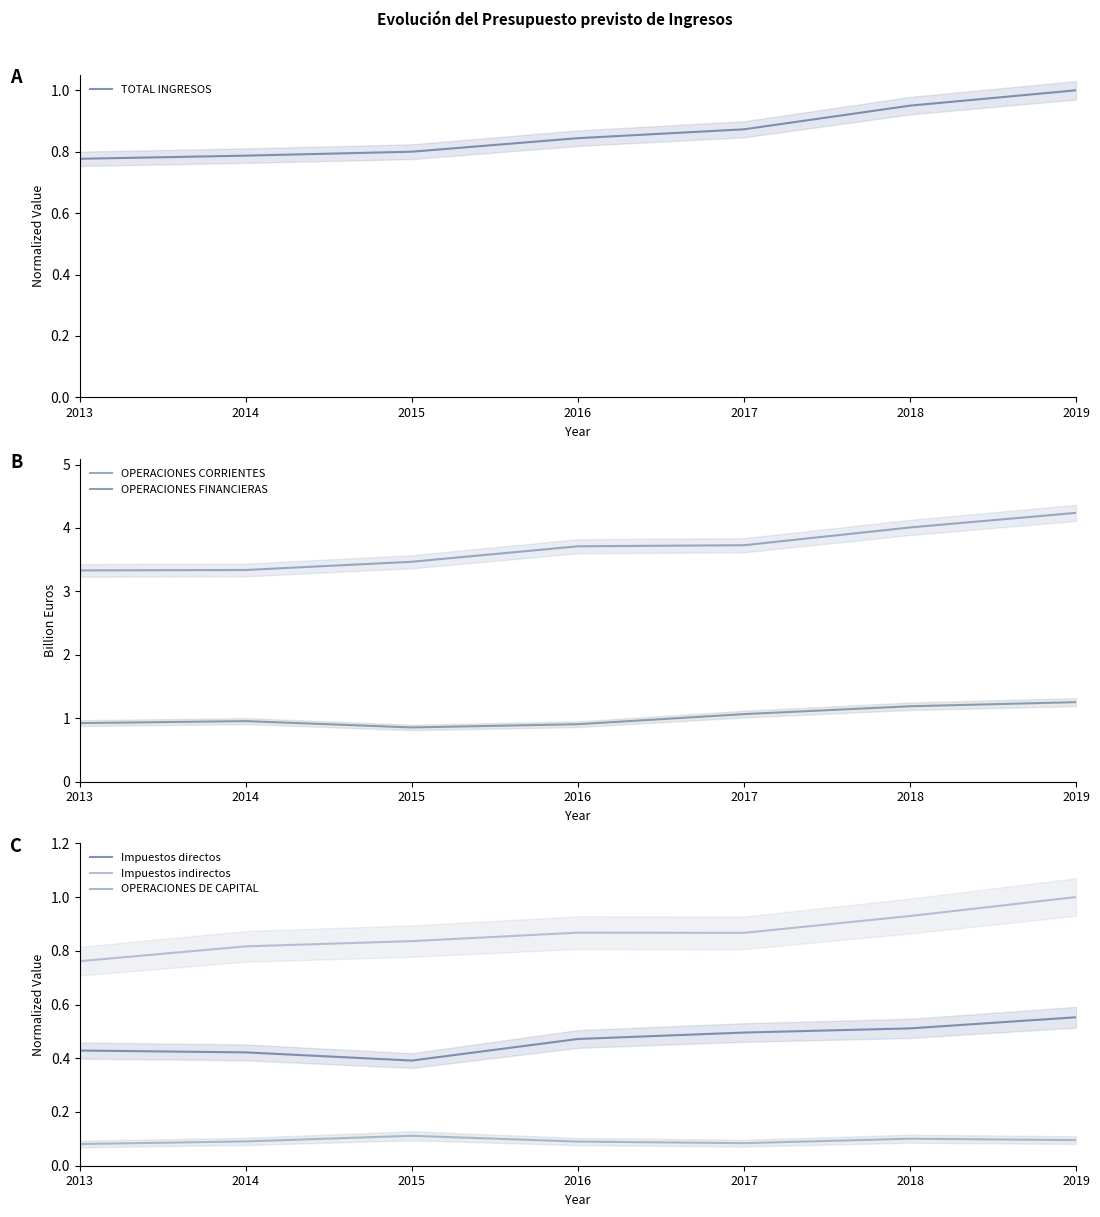

True or false: OPERACIONES FINANCIERAS has more than 2 interior local peaks.

False